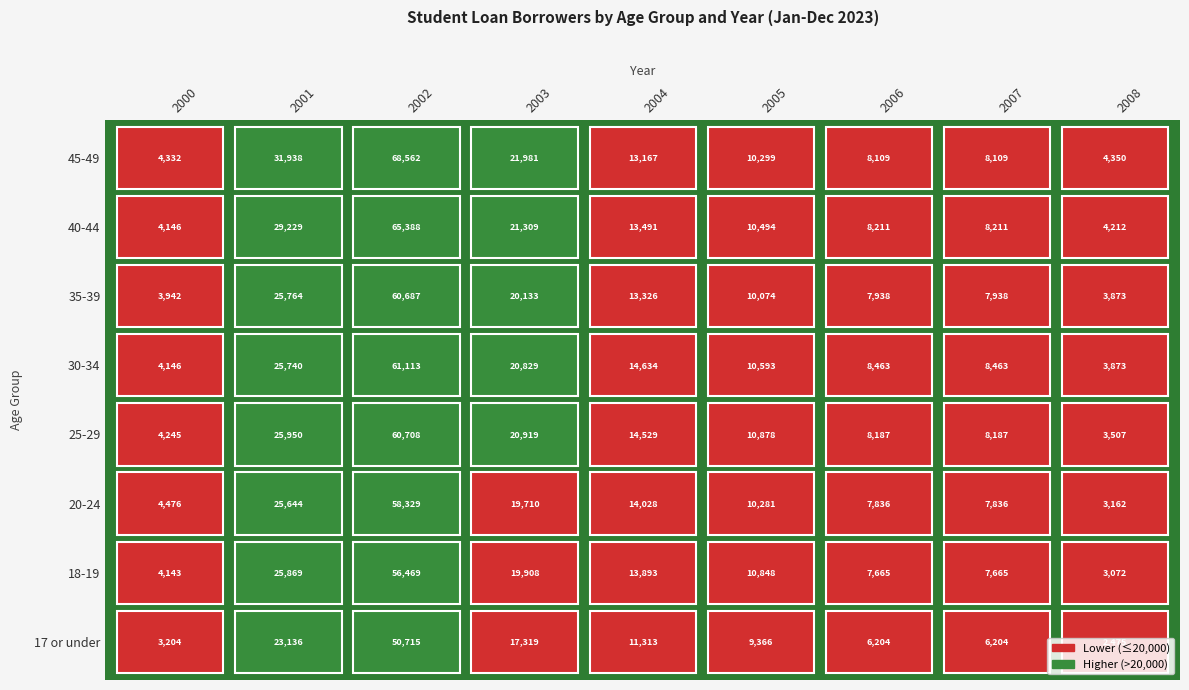

What is the sum of all 20-24 values?

151302